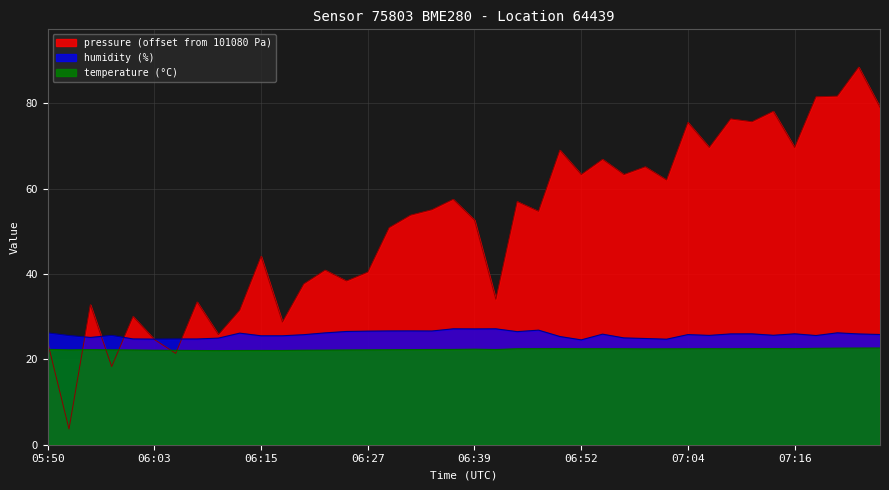

At which category does temperature reach its first local valley?

05:53